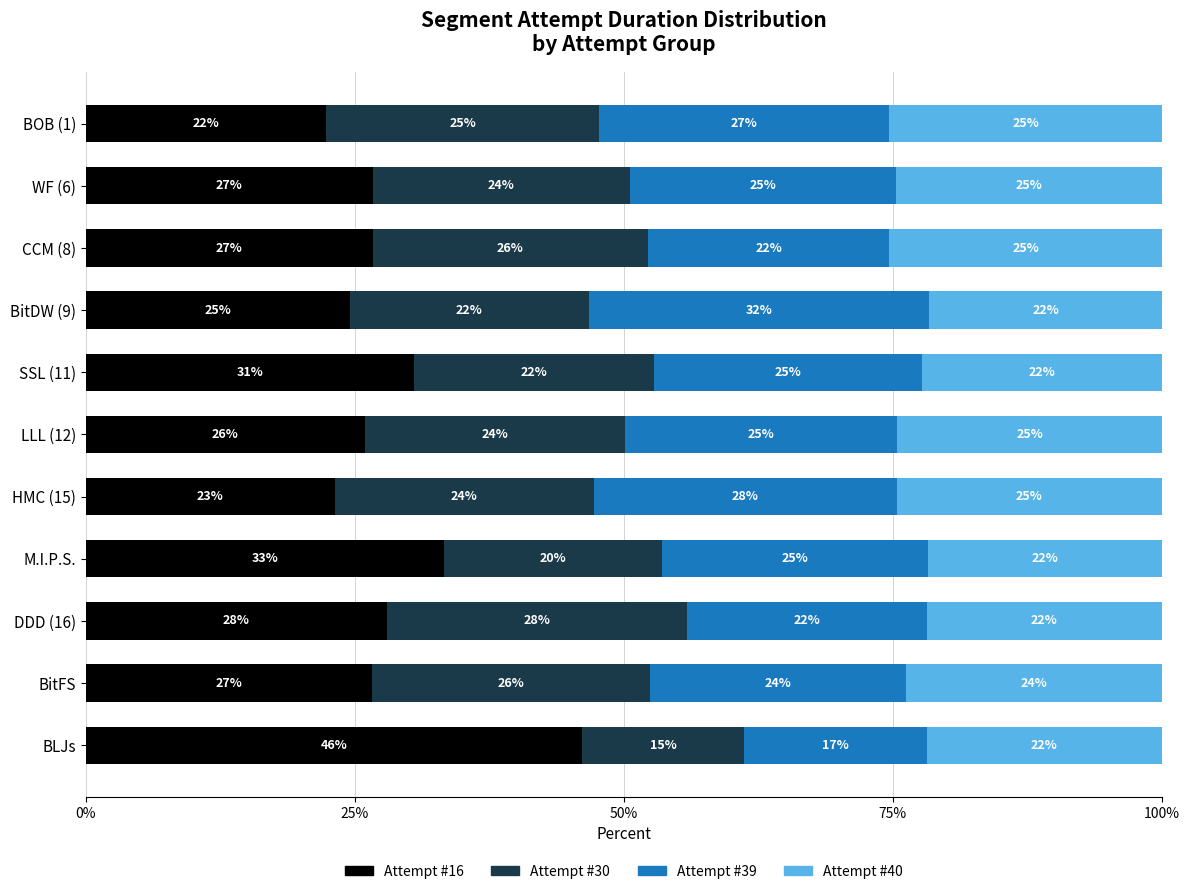

True or false: Attempt #16 has a value of 26.6 at BitFS.

True